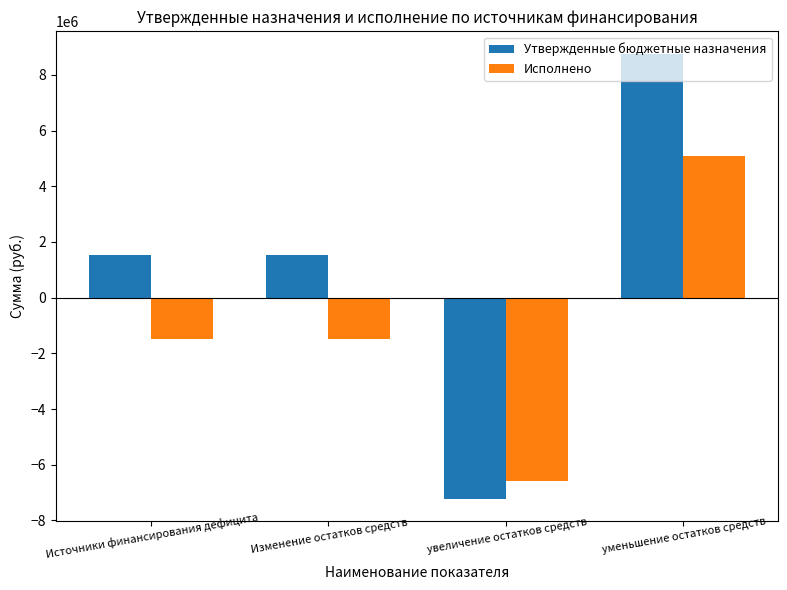

How many bars are there in total?

8